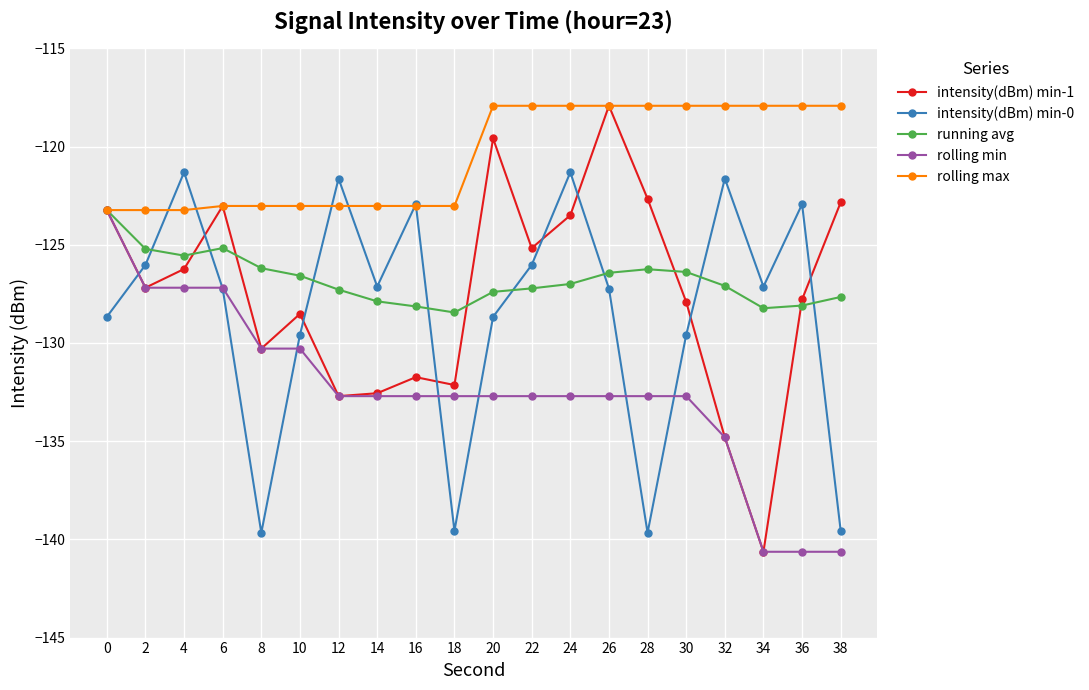

Is it true that running avg equals -128.4 at 18?

True